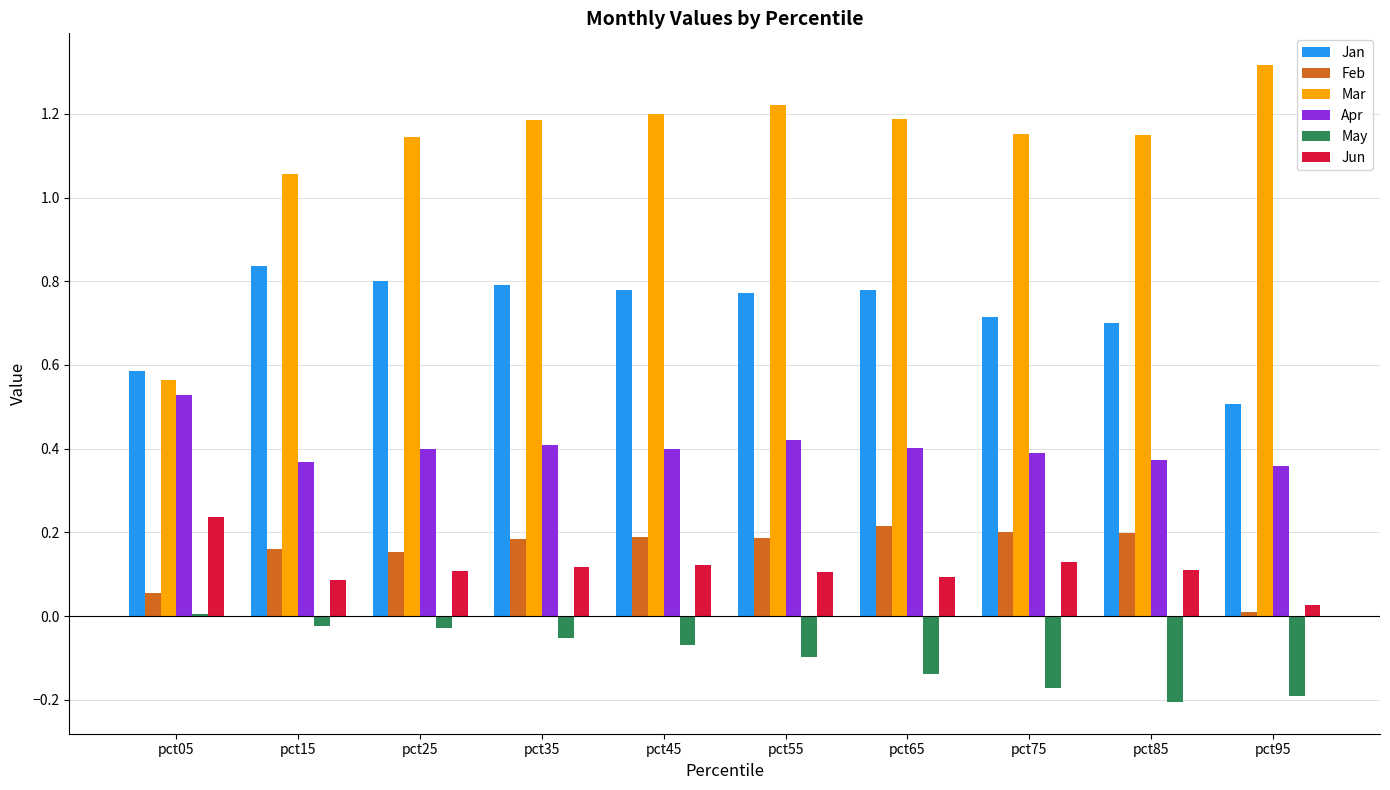

How many distinct data groups are displayed?

6